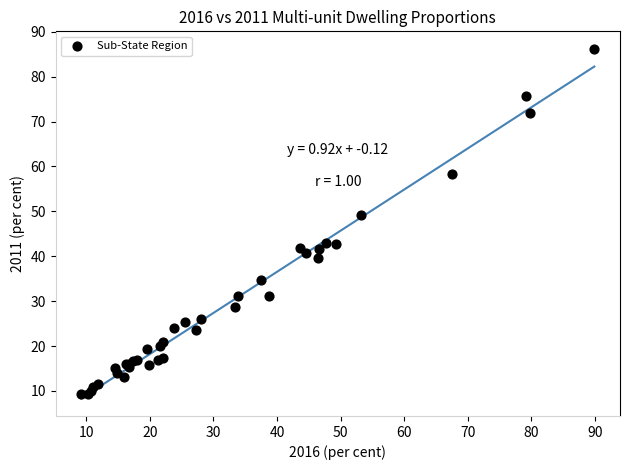

What Y value in the scatter plot is closest to 47?

49.2